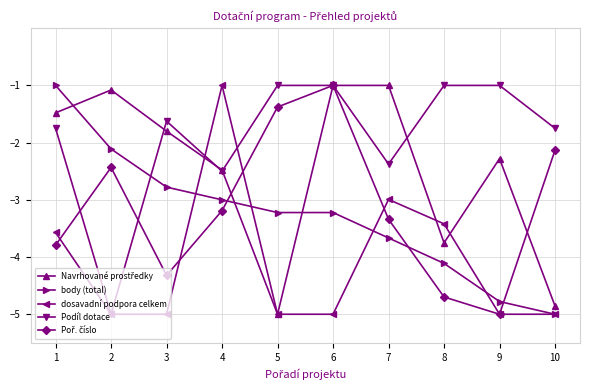

What is the minimum value for body (total)?

-5.0